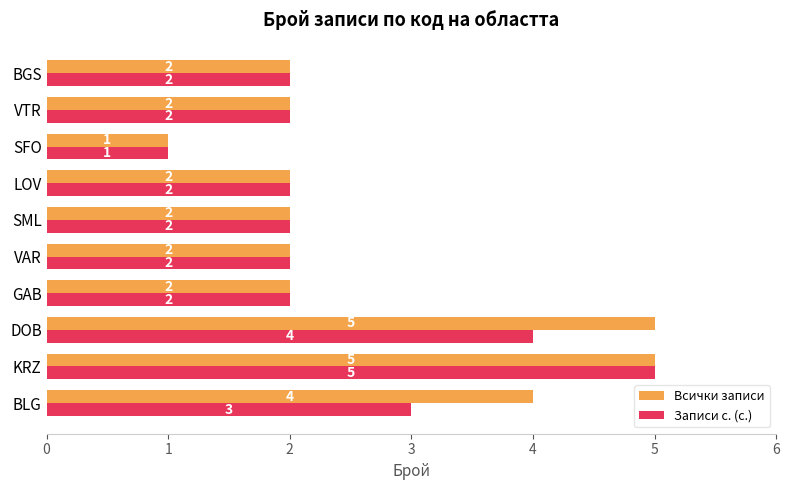

How many distinct data groups are displayed?

2